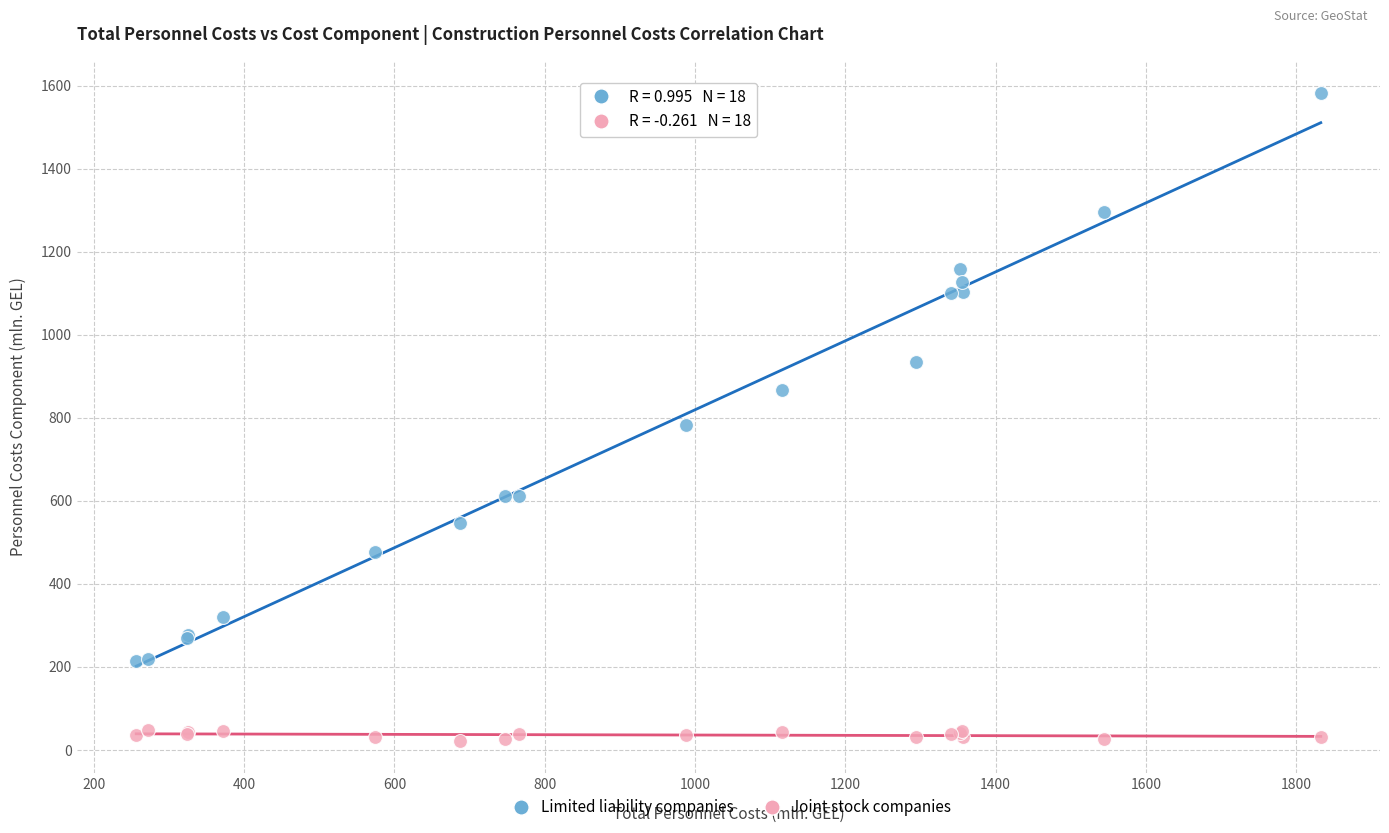

Which series has the largest Y range (max minus min)?

Limited liability companies